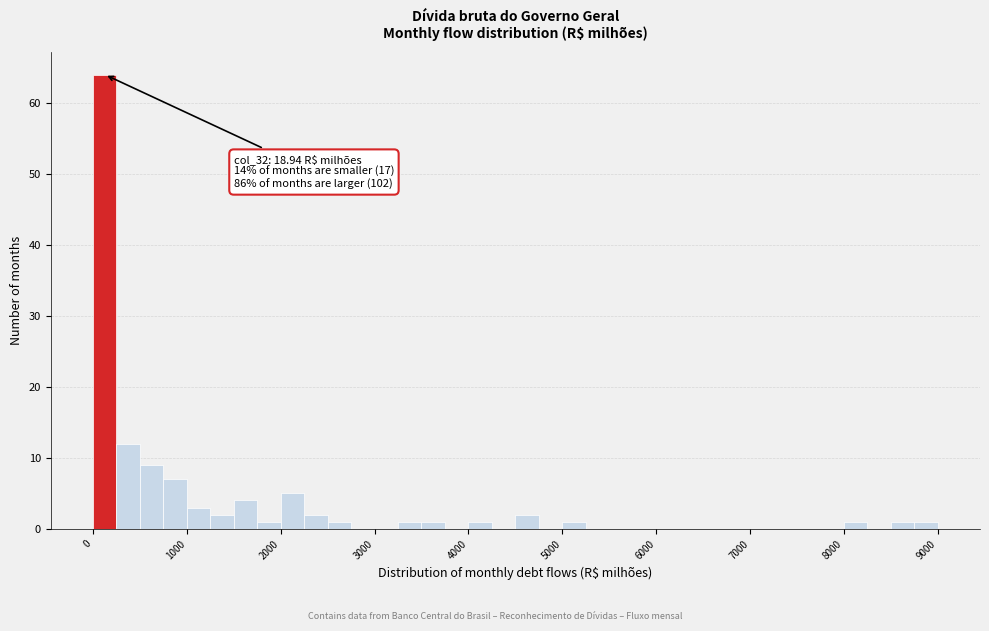

Read against the x-axis, roughly where is the centre of the tallest bar?

100